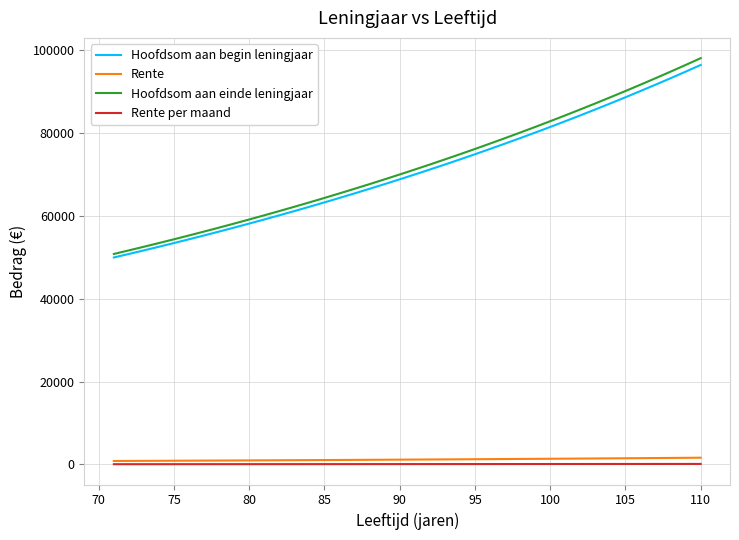

What is the greatest value displayed?

98131.4